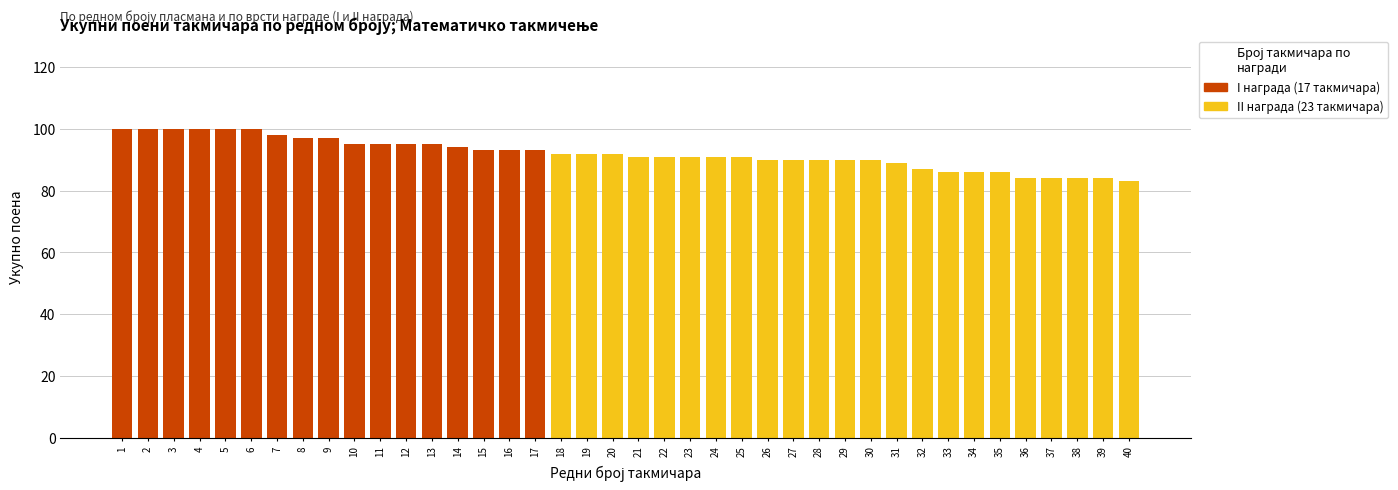

At which label is II награда closest to 46?

40